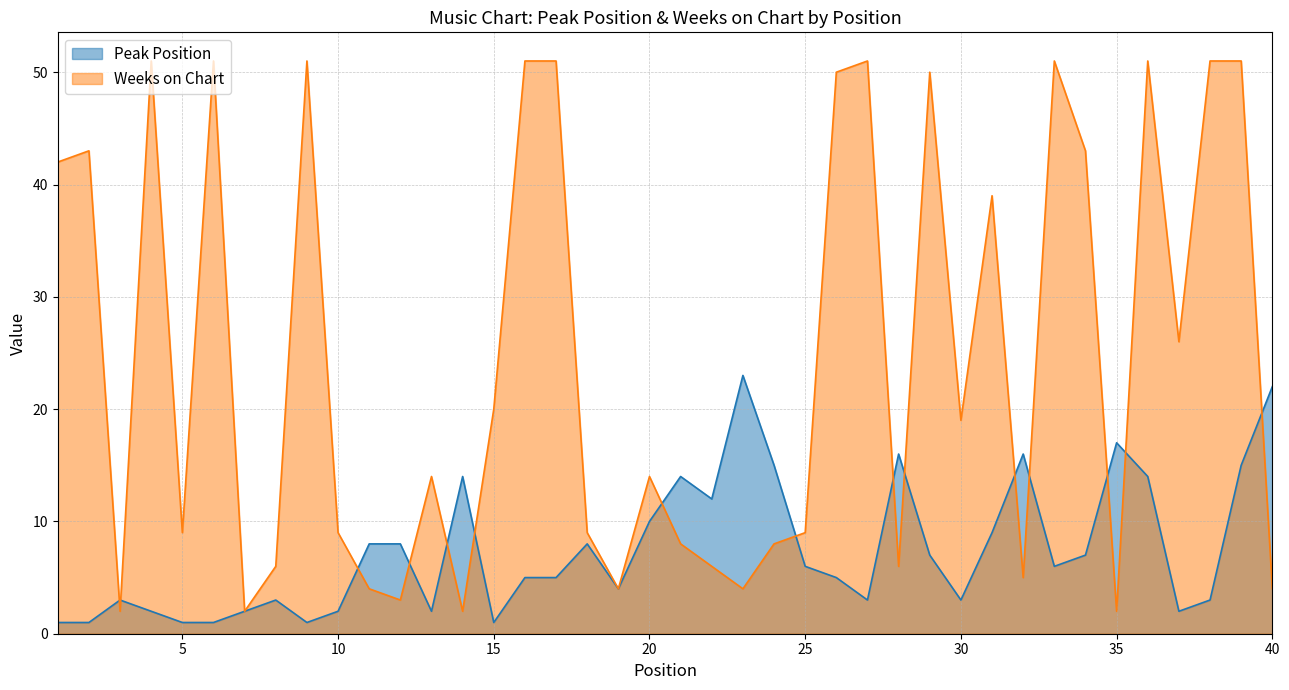

At which category does Weeks on Chart reach its first local peak?

2